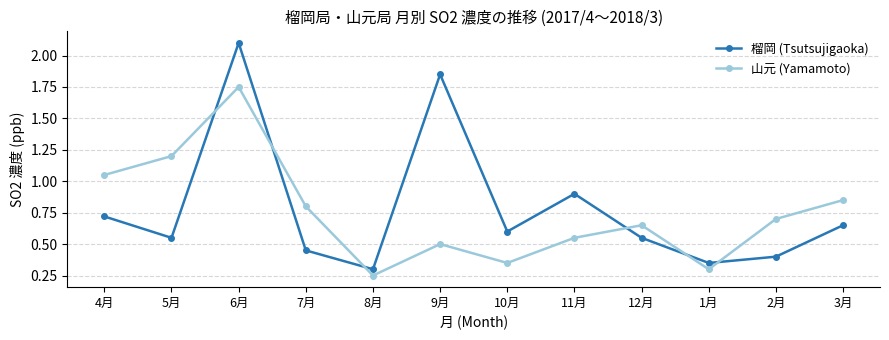

The 榴岡 (Tsutsujigaoka) series shows 0.9 at 11月. True or false?

True